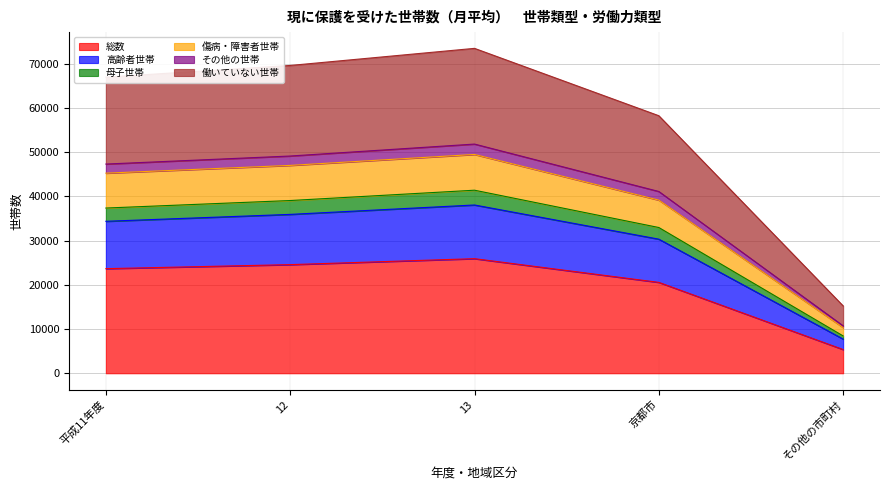

True or false: 総数 has a value of 5358 at その他の市町村.

True